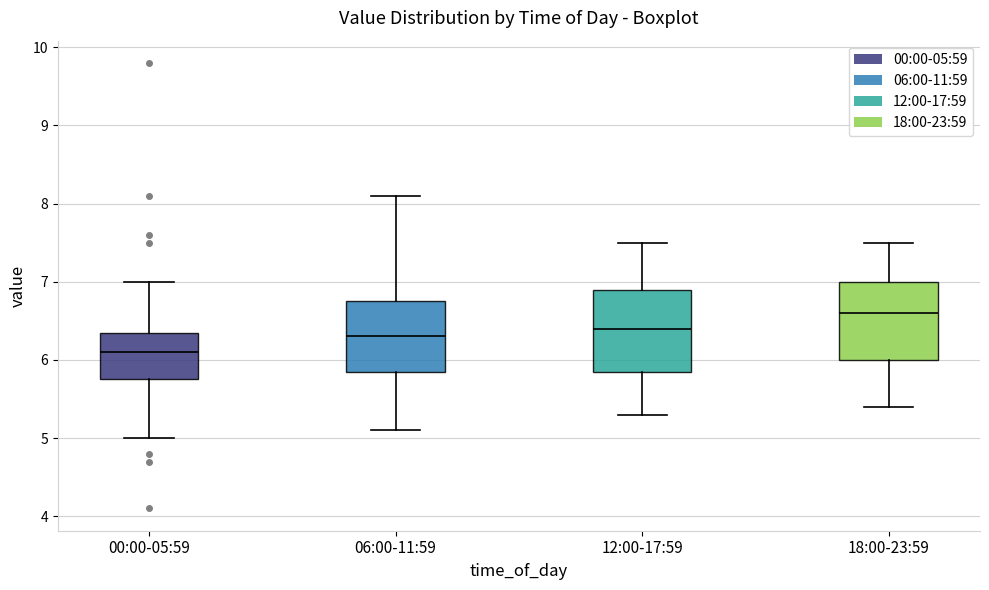

Which box's median line is the highest?

18:00-23:59